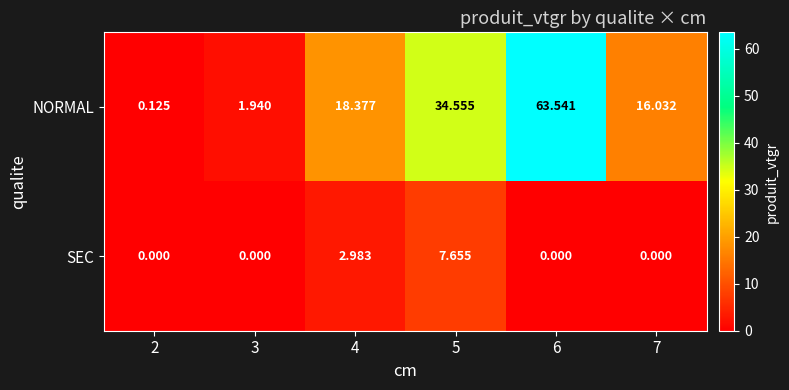

Between 6 and 7, which series saw the biggest shift?

NORMAL